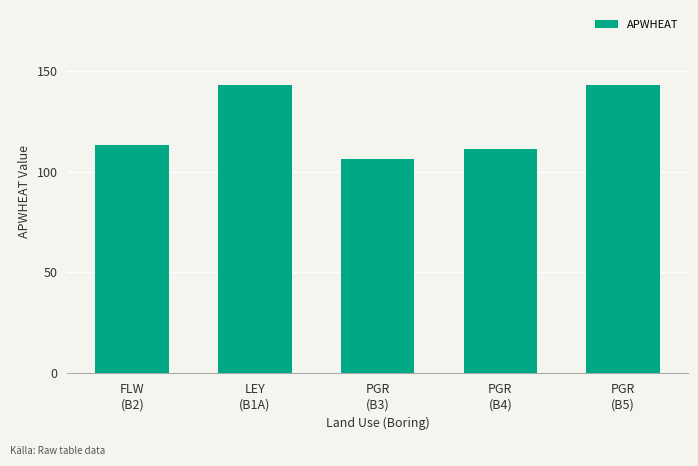

What is the approximate value at PGR
(B5), to the nearest 5?

145